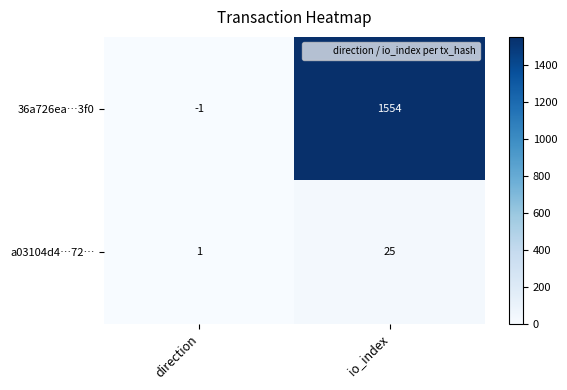

What is the total value across all series at io_index?

1579